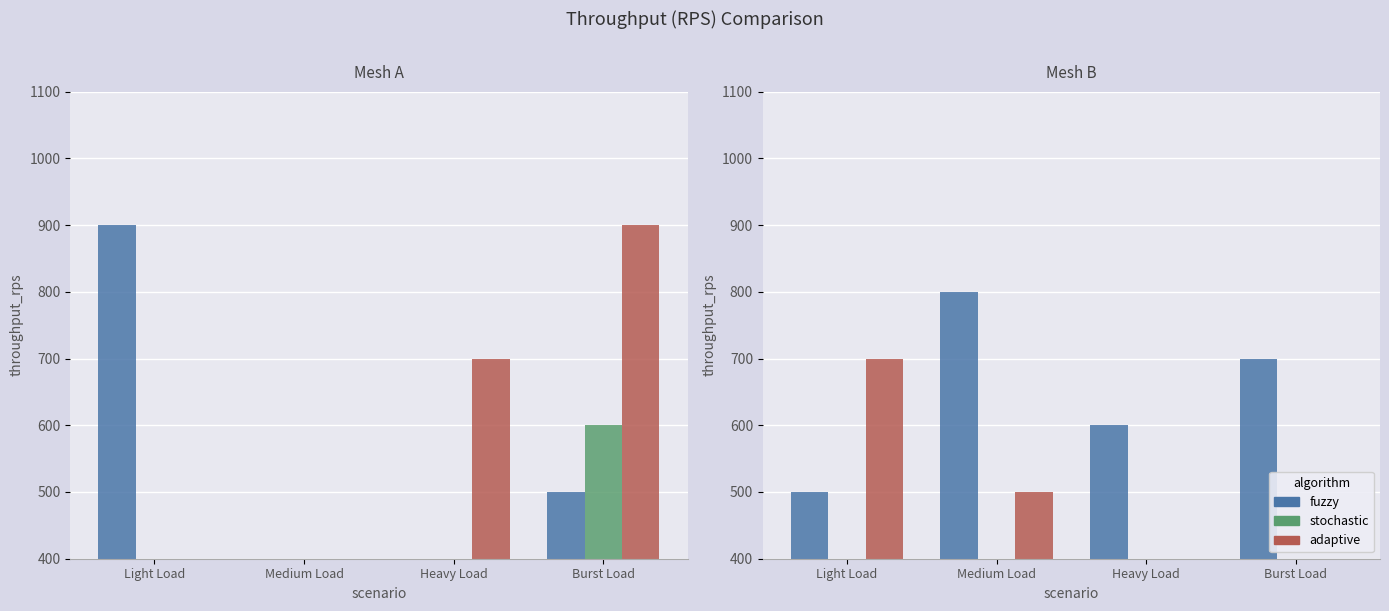

How many bars are there in total?

12